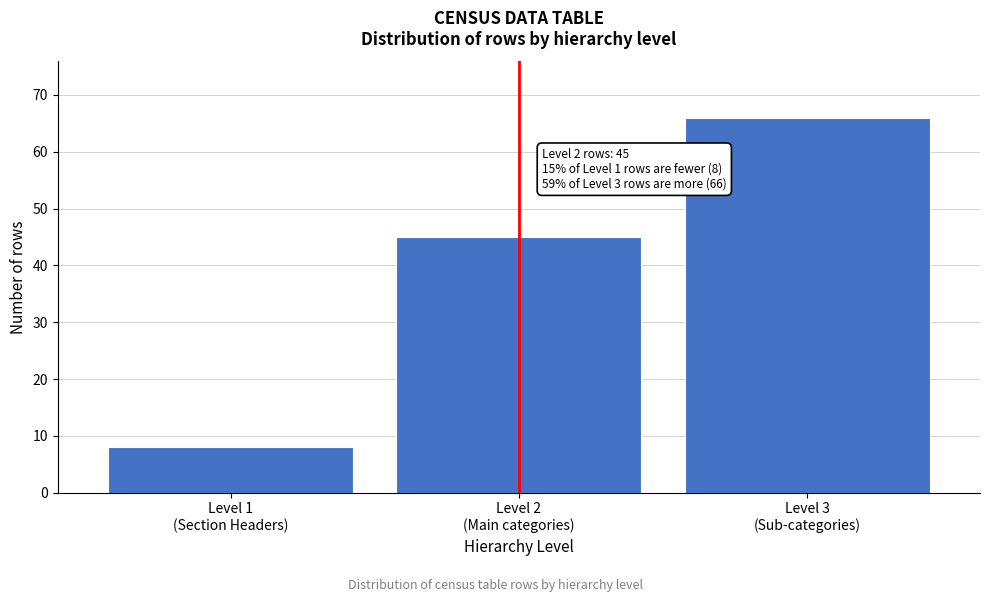

Reading left to right, extract all data points from this chart.

8	45	66